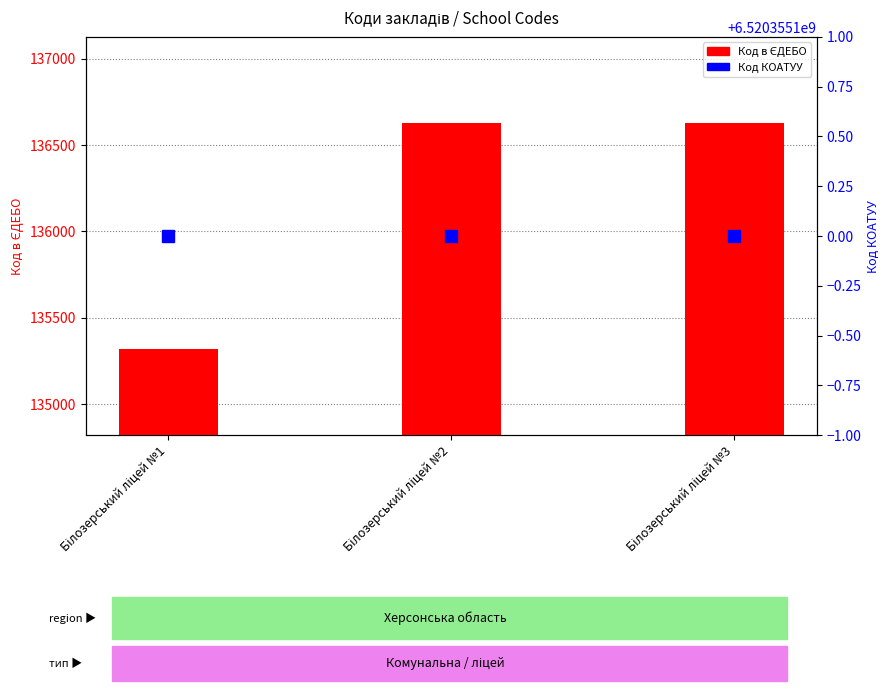

What is the value of the Код КОАТУУ bar at the 2nd from the left?

6520355100